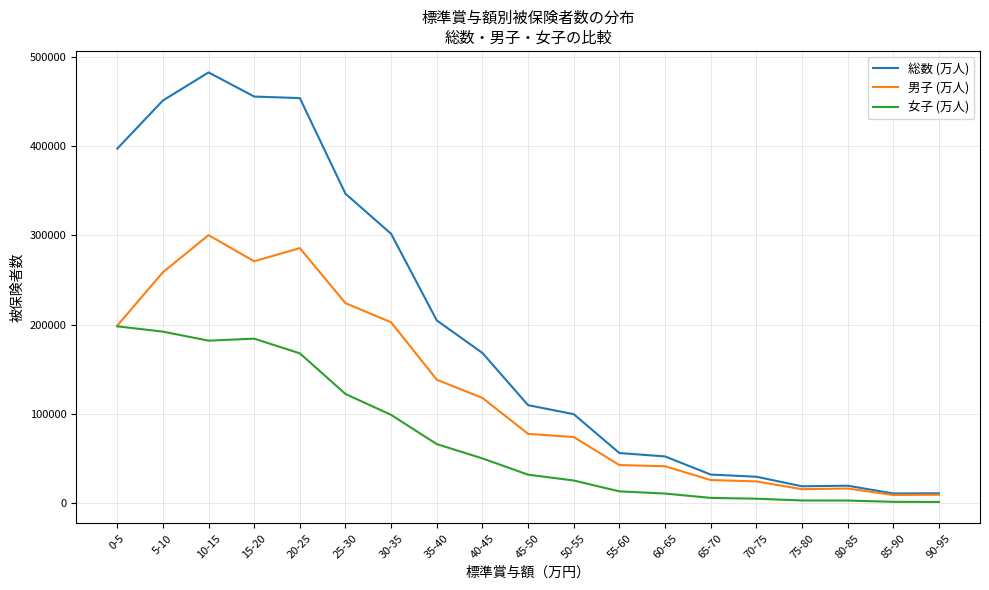

What is the maximum value shown in the chart?

482211